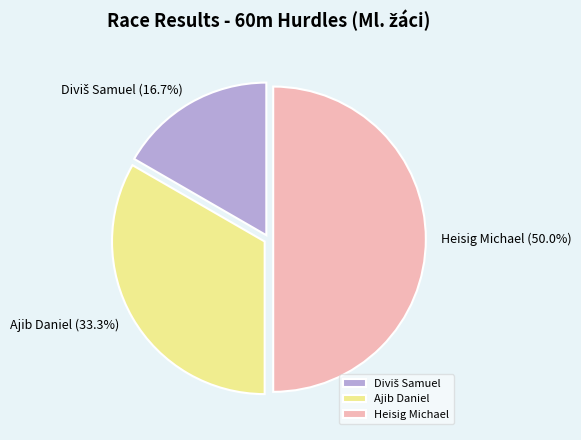

What percentage is the Heisig Michael slice, to the nearest percent?

50%